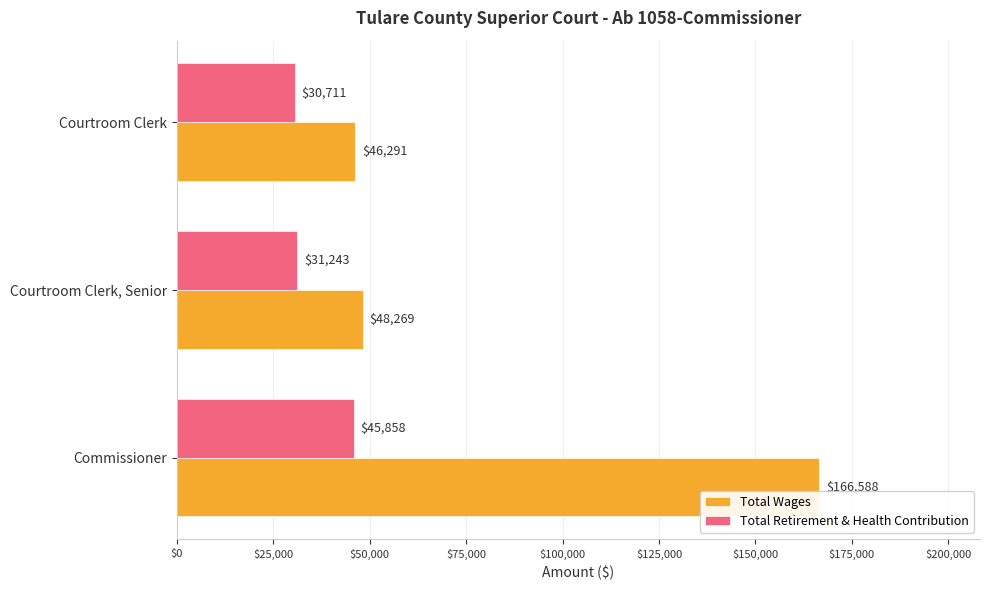

At how many categories does at least one series exceed 104524?

1